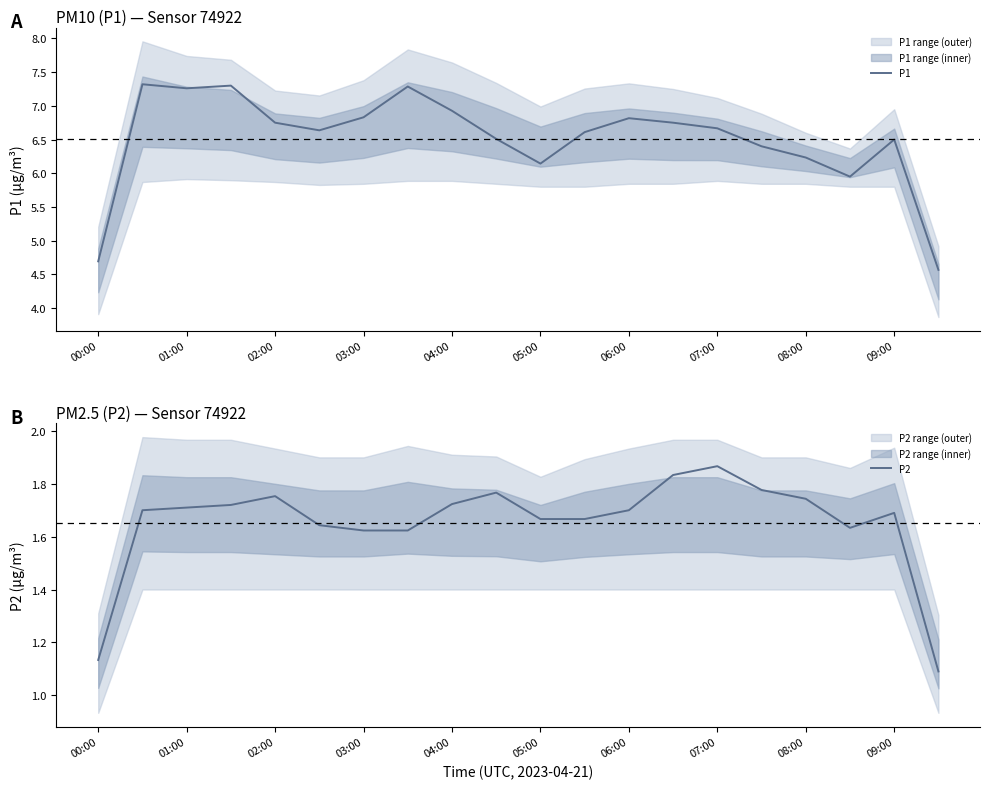

Is it true that P1 equals 6.8 at 03:00?

True